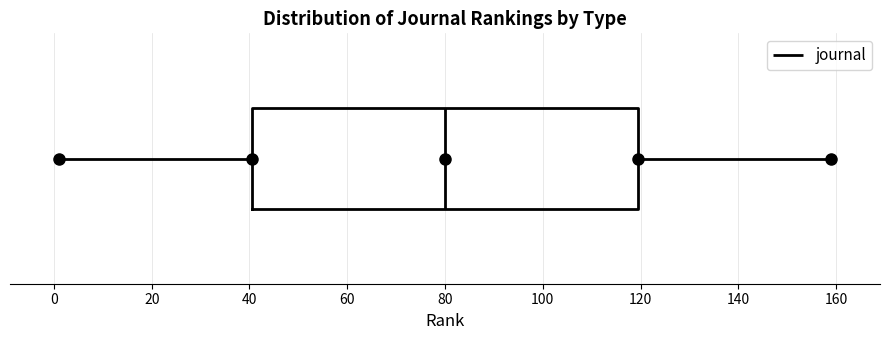

Where does the median line of the box sit on the x-axis? The values are not printed on the chart, so give them approximately, as read against the axis.

80